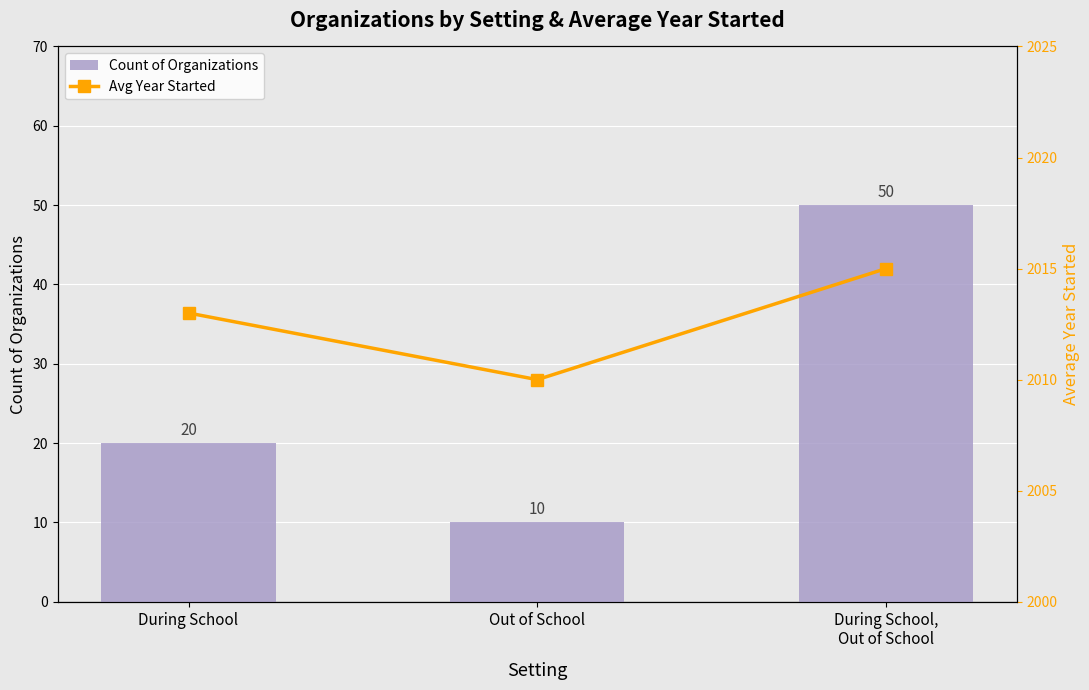

What is the difference between the highest and lowest values at During School,
Out of School?

1965